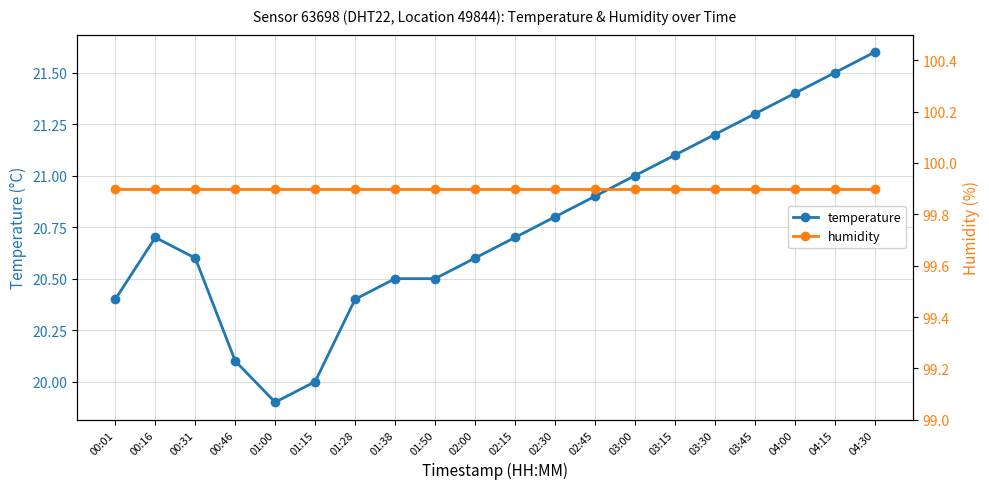

True or false: temperature and humidity cross at least once.

False